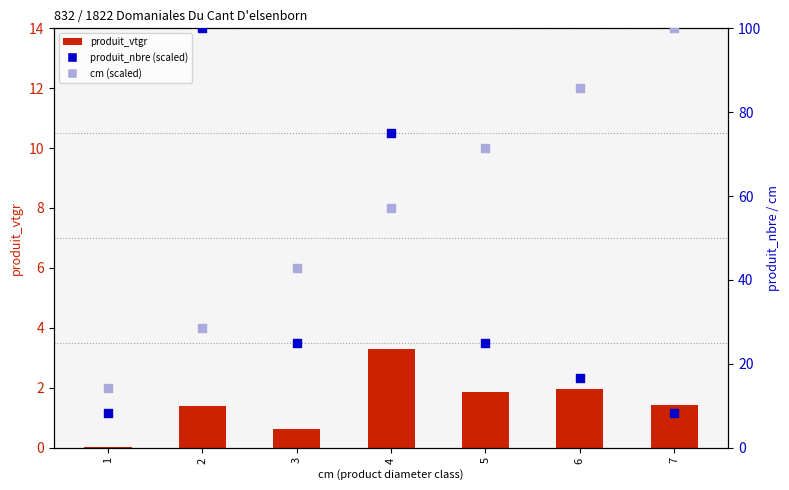

What are all the series names shown in the legend?

produit_vtgr, produit_nbre (scaled), cm (scaled)